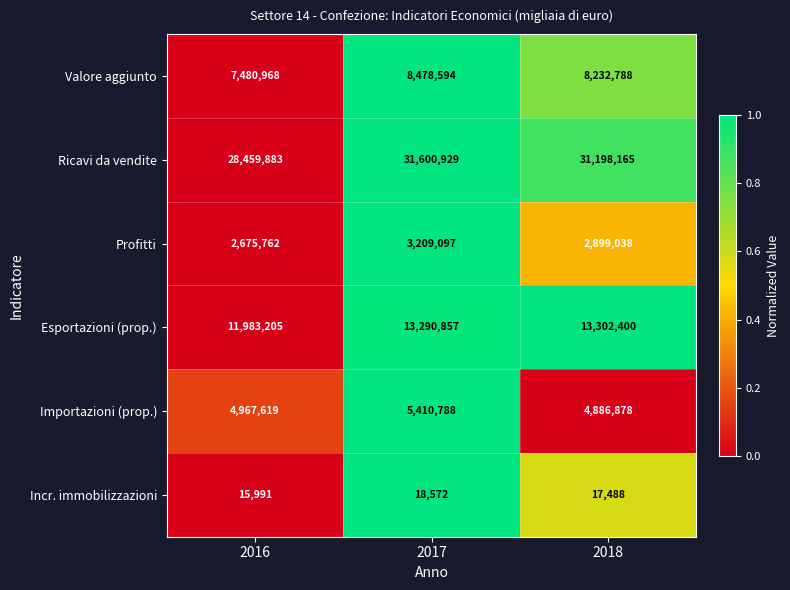

Reading left to right, list all the values displayed in this chart.

Valore aggiunto: 7480968	8478594	8232788
Ricavi da vendite: 28459883	31600929	31198165
Profitti: 2675762	3209097	2899038
Esportazioni (prop.): 11983205	13290857	13302400
Importazioni (prop.): 4967619	5410788	4886878
Incr. immobilizzazioni: 15991	18572	17488